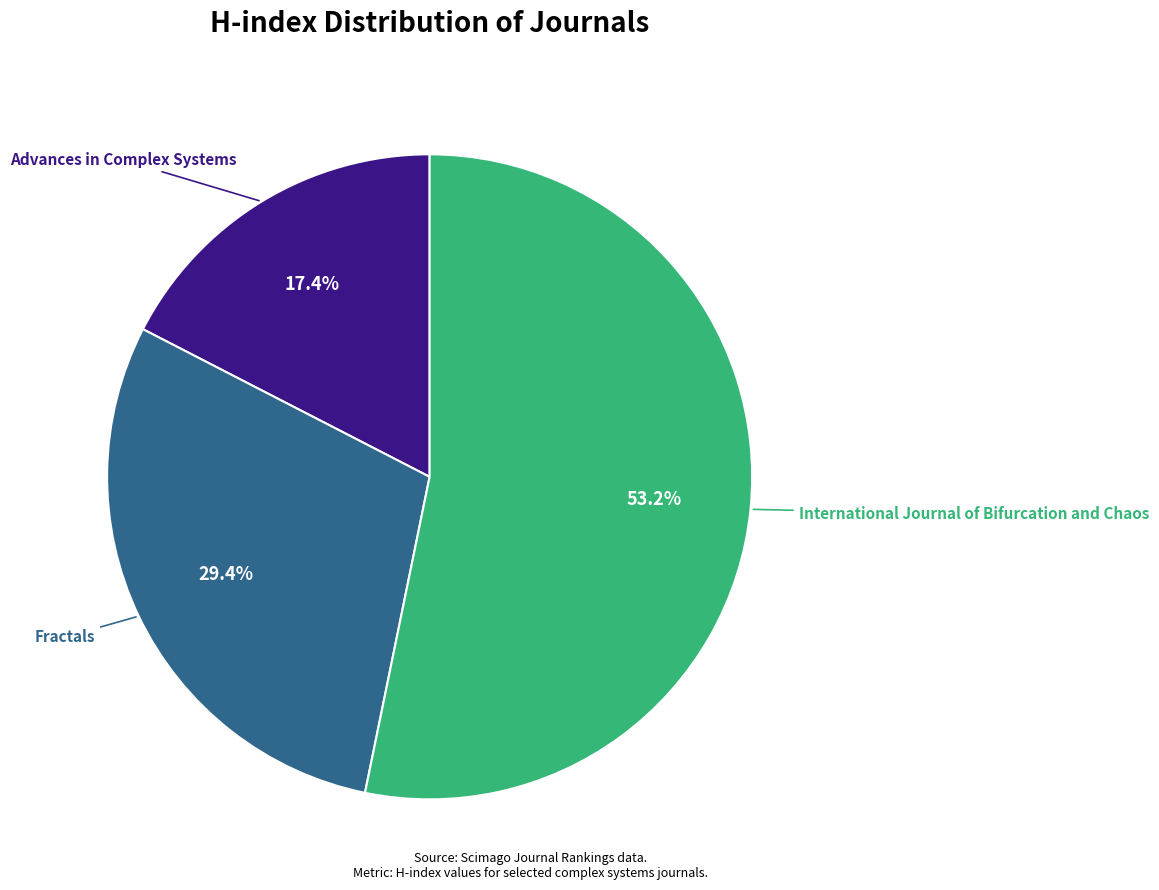

Is there any slice that represents more than half of the pie?

Yes